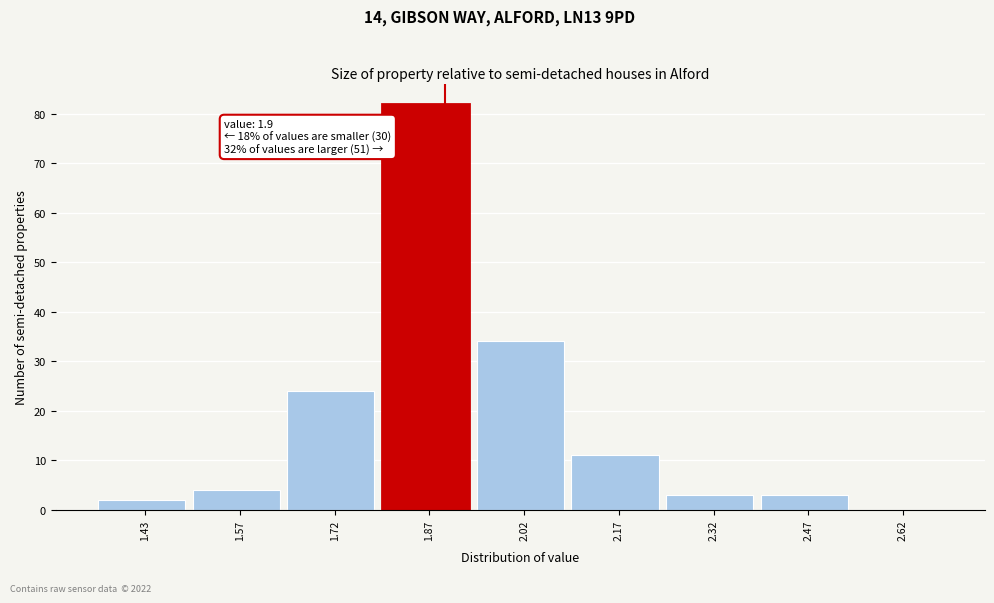

Over which range of the x-axis is the bar tallest?

1.80 to 1.95